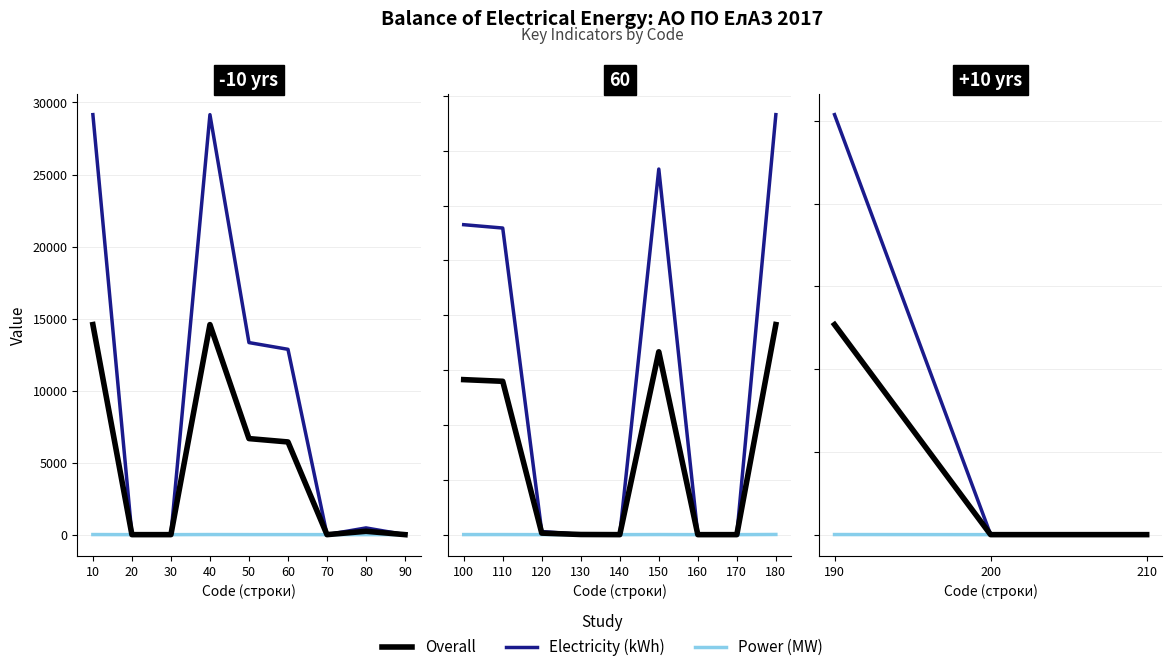

What is the difference between the maximum and second lowest values in the Power (MW) series?

0.6